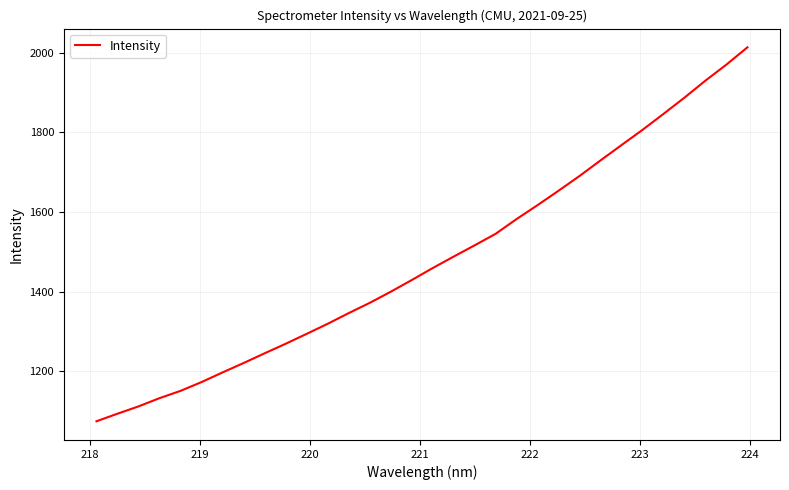

What is the smallest value displayed?

1074.7